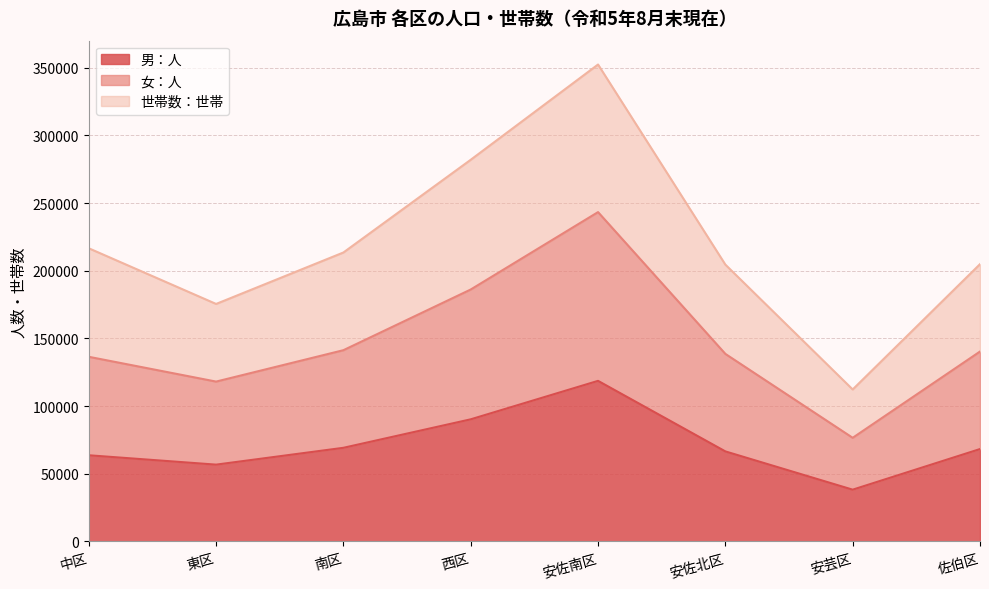

List the series in order of their peak value, lowest first.

男：人, 女：人, 世帯数：世帯